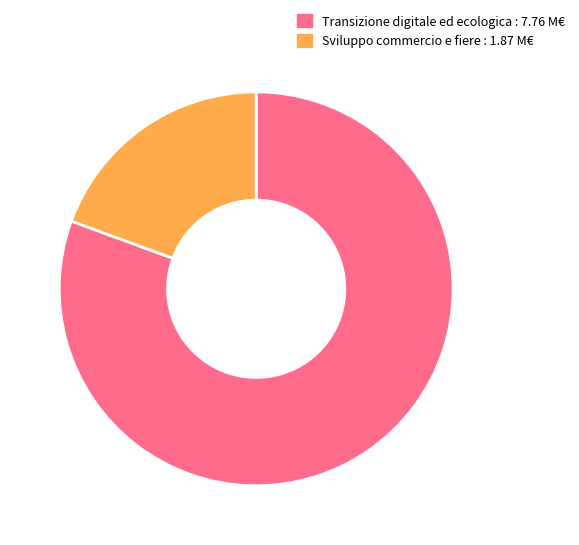

Does any single category account for the majority?

Yes